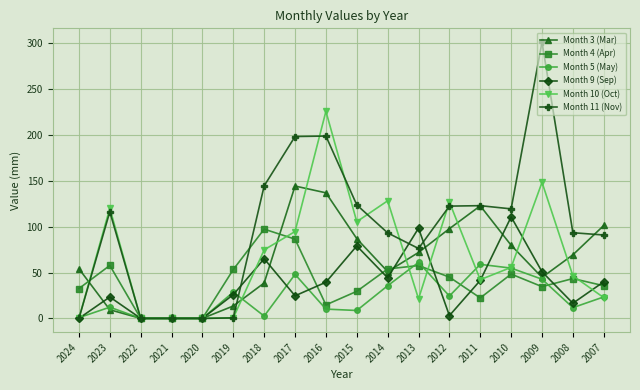

What is the total value across all series at 2024?

87.4